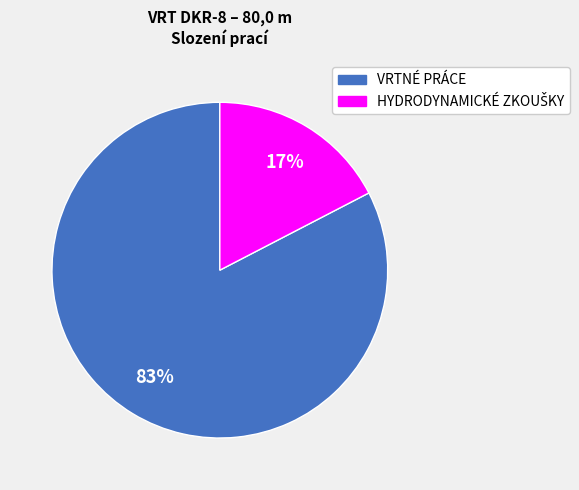

Which slice represents more than half of the pie?

VRTNÉ PRÁCE